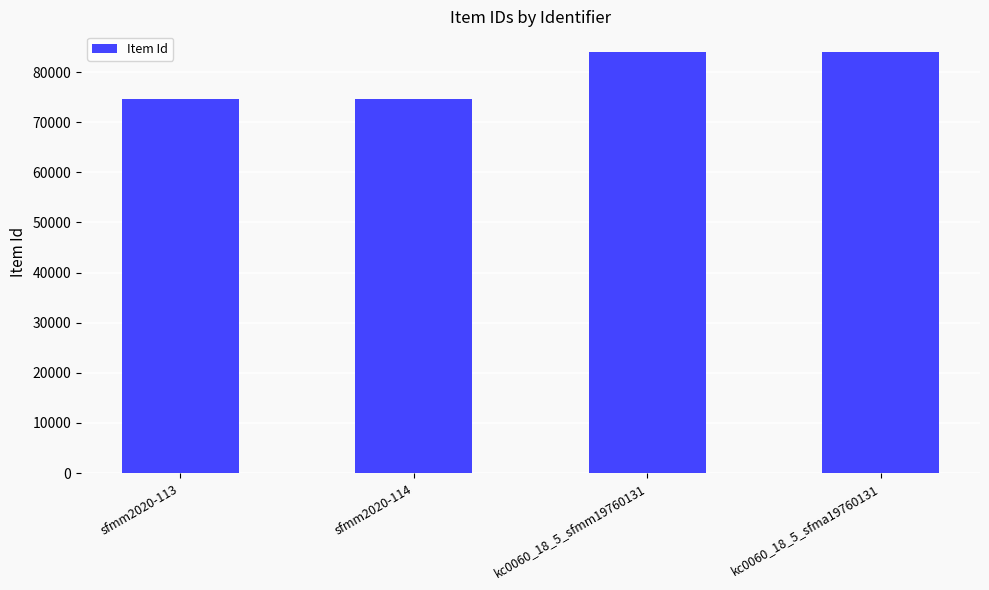

Where is the data nearest to the value 79266?

kc0060_18_5_sfmm19760131